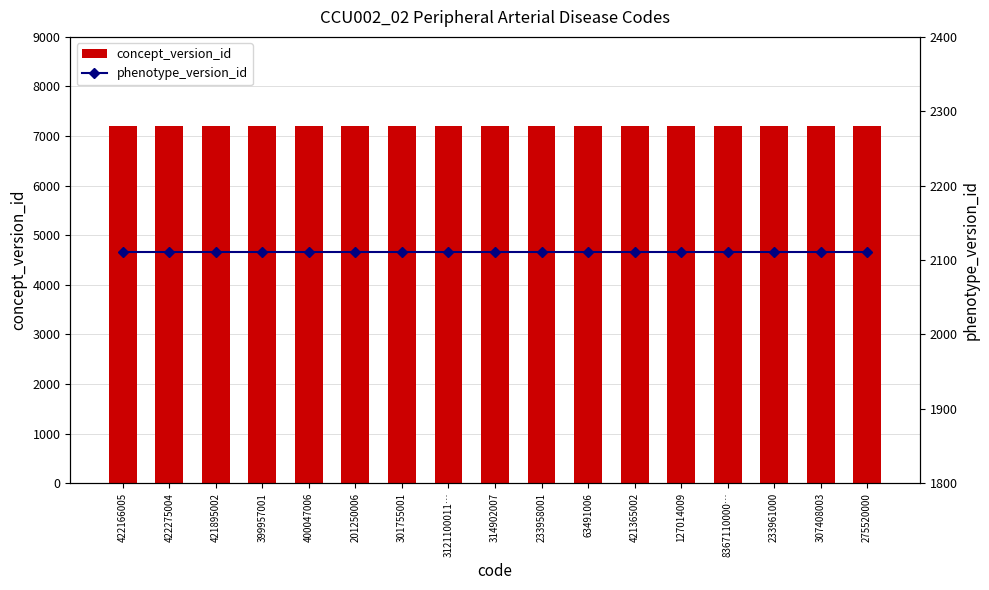

What is the sum of all concept_version_id values?

122400